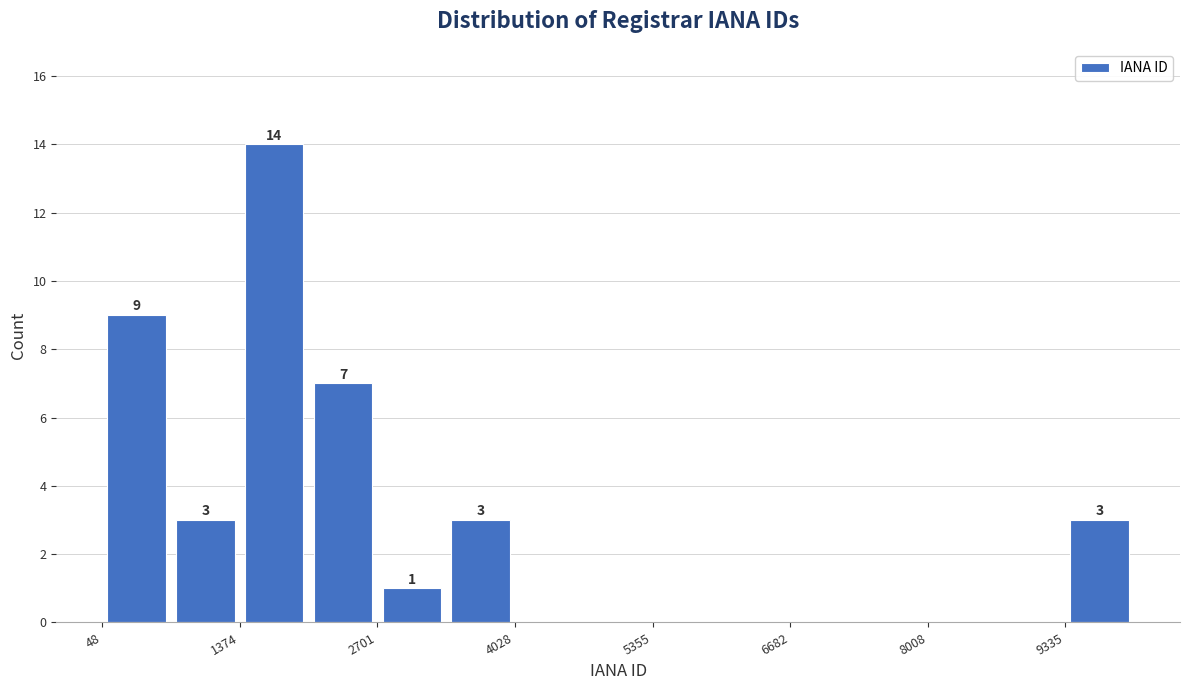

Read against the x-axis, roughly where is the centre of the tallest bar?

1800